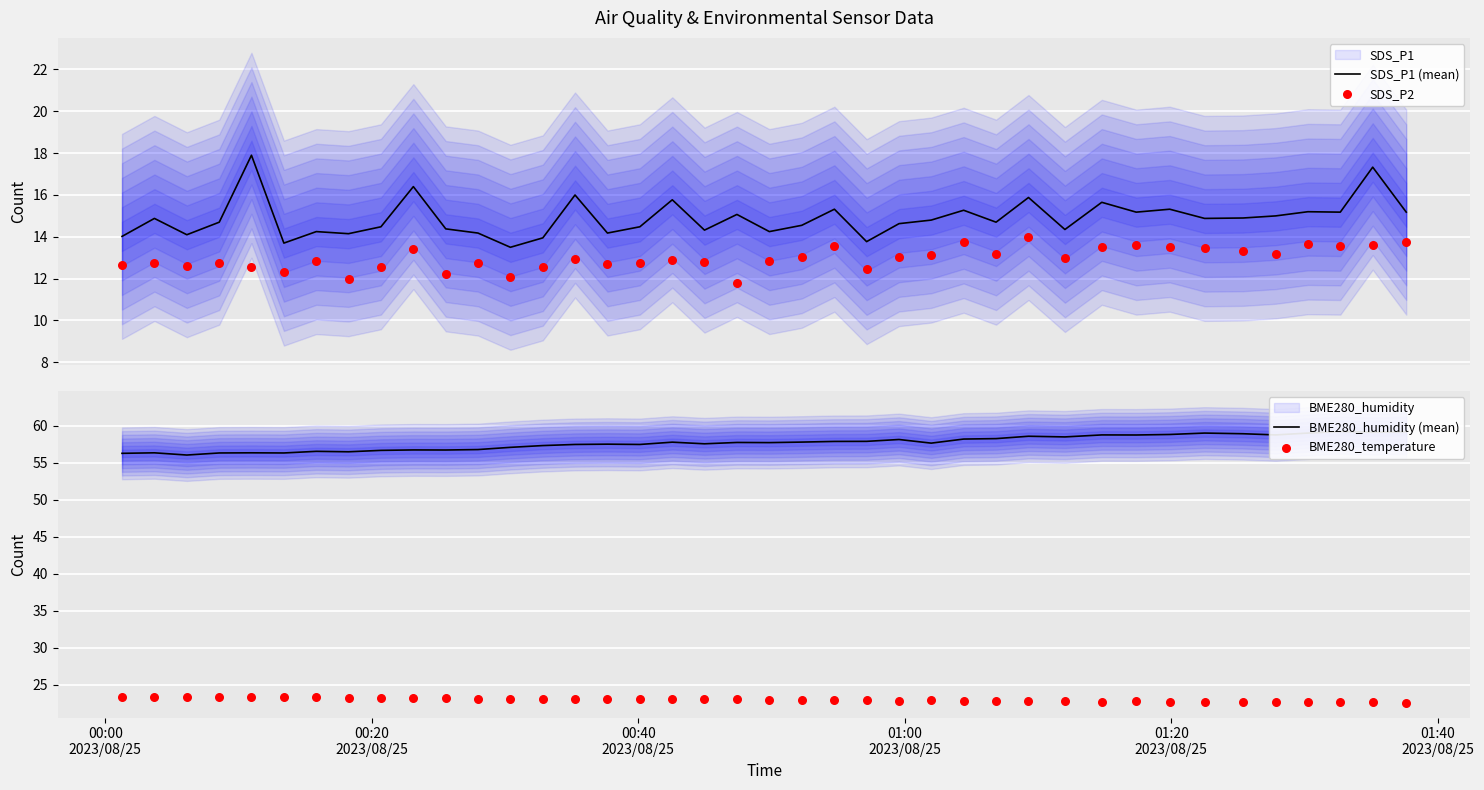

Which series has the largest Y range (max minus min)?

SDS_P1 (mean)